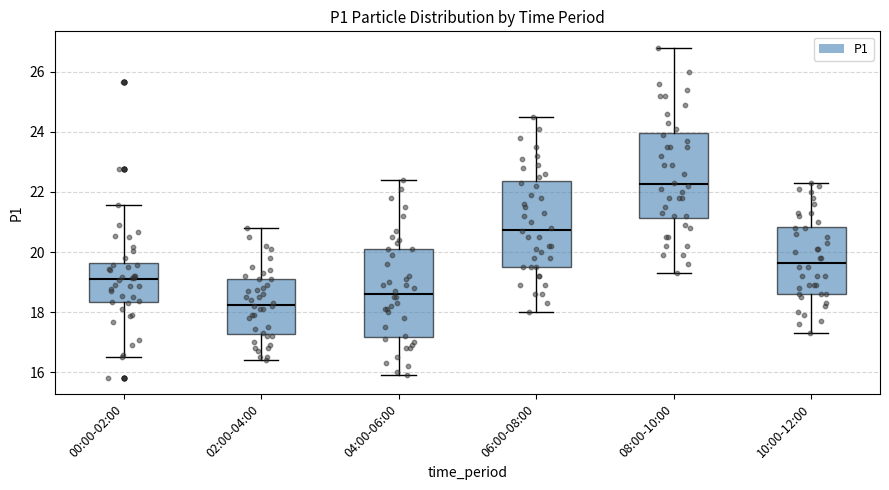

Where is the upper edge of the box for 02:00-04:00 on the y-axis? The values are not printed on the chart, so give them approximately, as read against the axis.

19.2